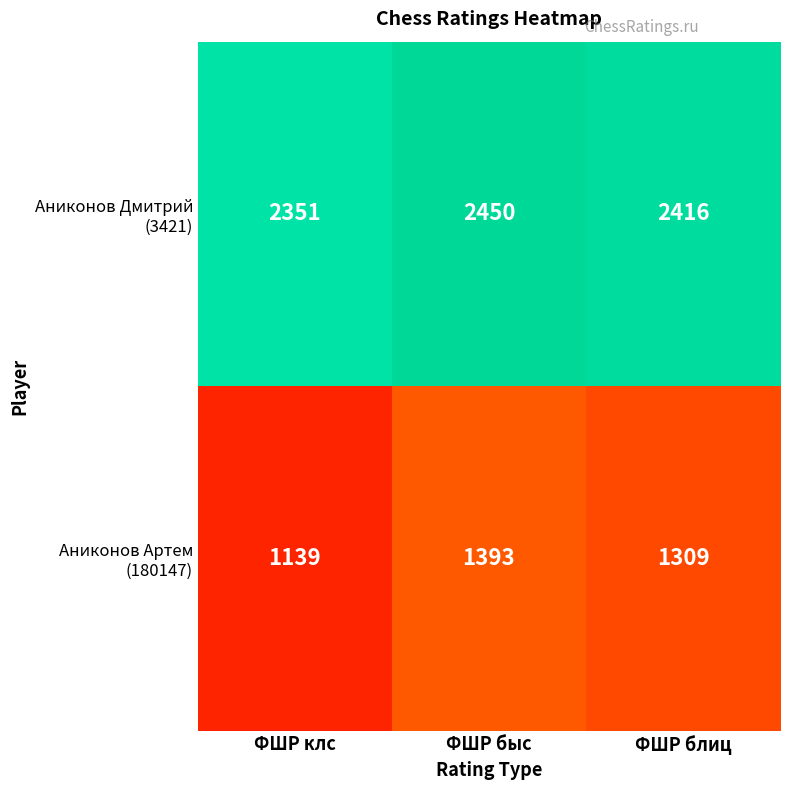

What is the maximum value shown in the chart?

2450